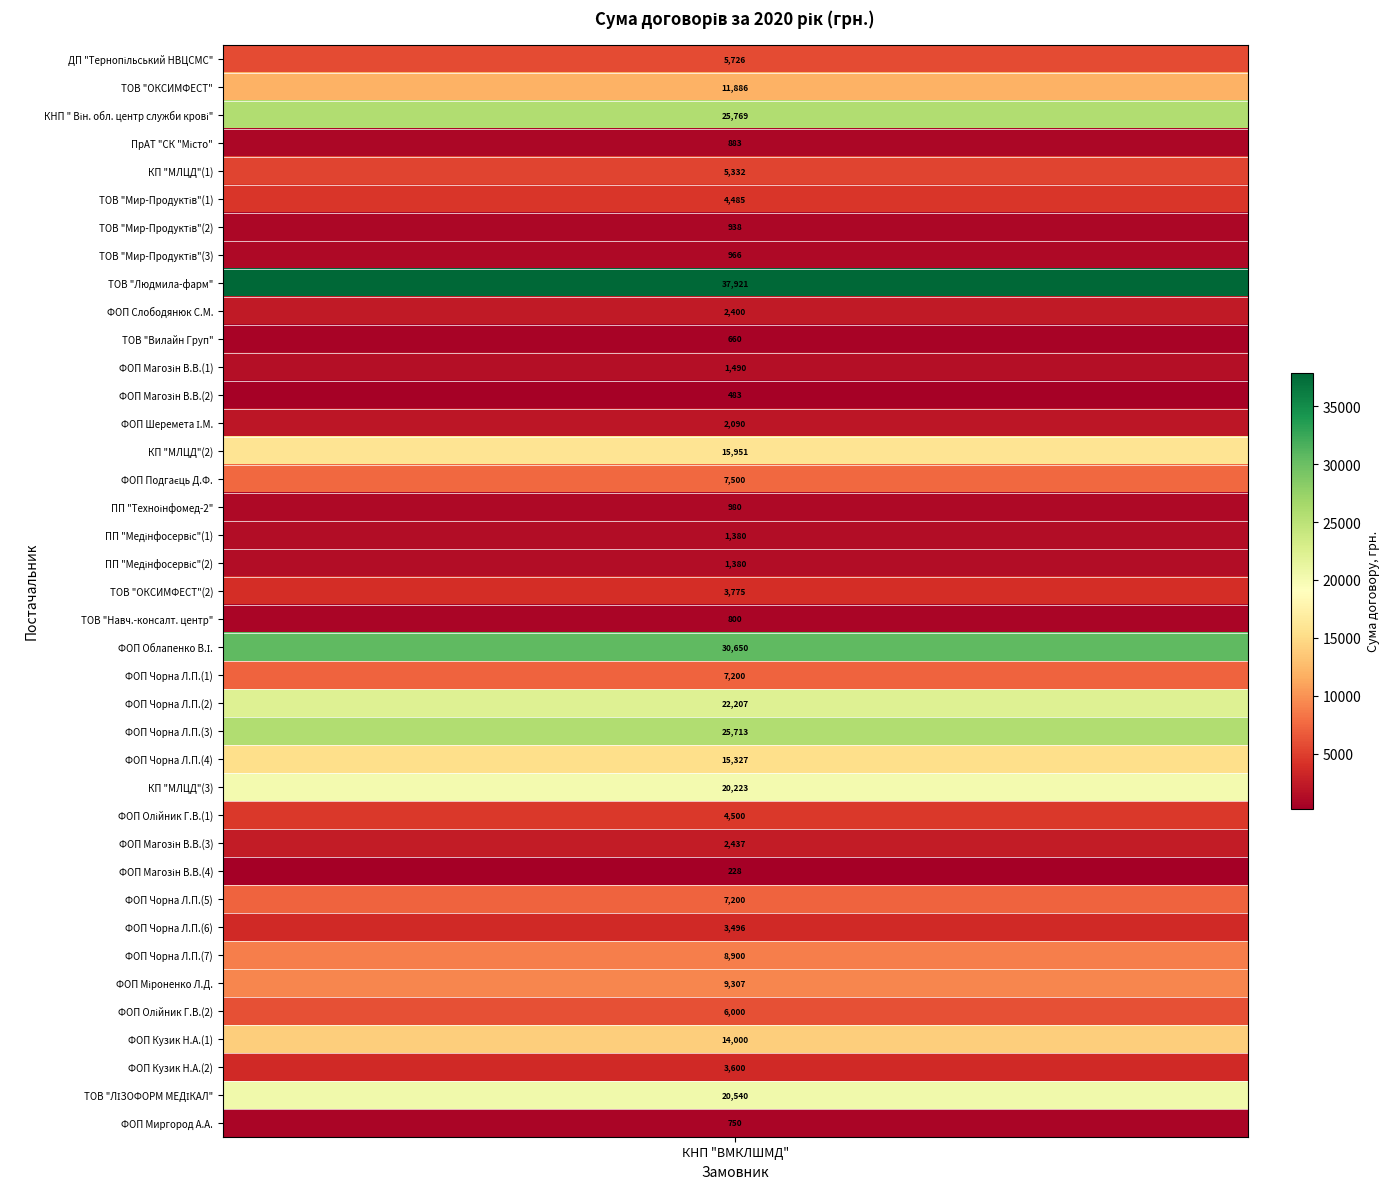

Rank the categories by value from highest to lowest.

8, 21, 2, 24, 23, 37, 26, 14, 25, 35, 1, 33, 32, 15, 22, 30, 34, 0, 4, 27, 5, 19, 36, 31, 28, 9, 13, 11, 17, 18, 16, 7, 6, 3, 20, 38, 10, 12, 29